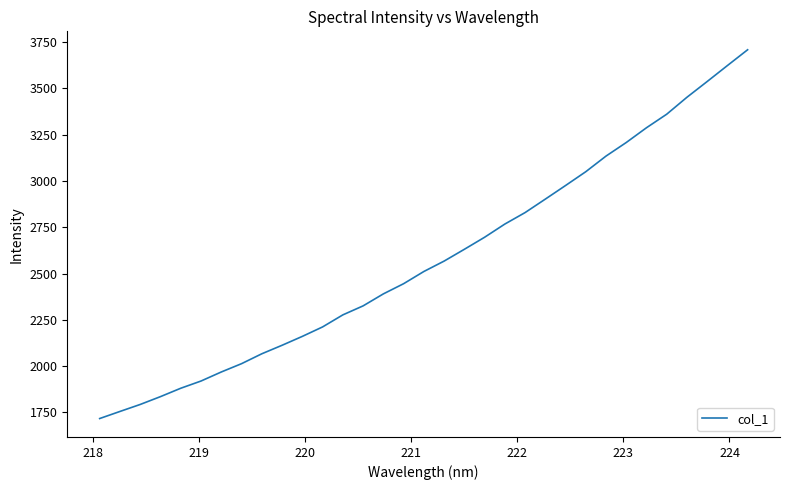

What is the smallest value displayed?

1717.3